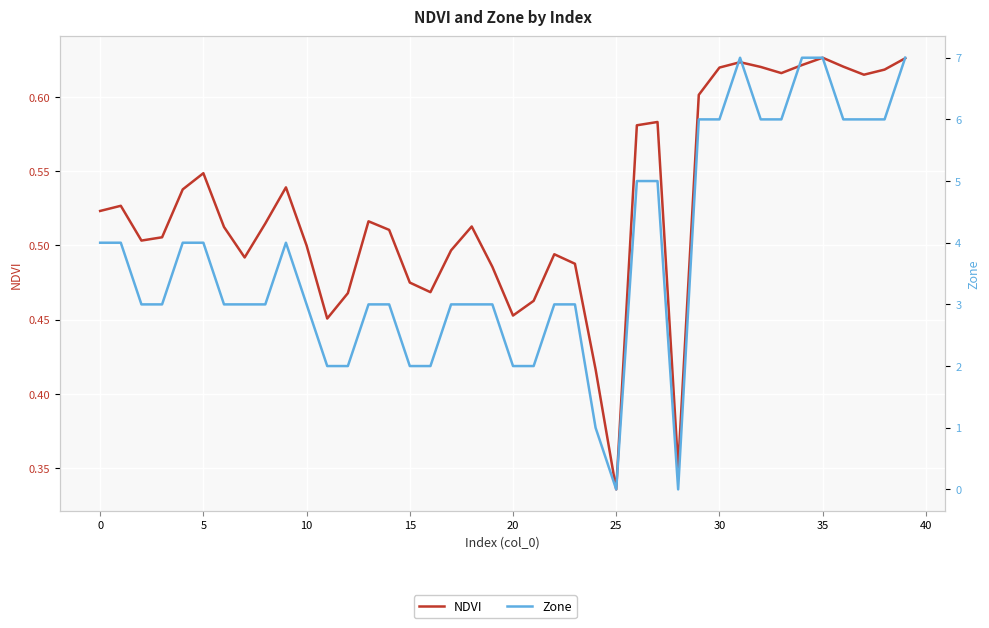

Which has a higher value, 45 or 39?

39